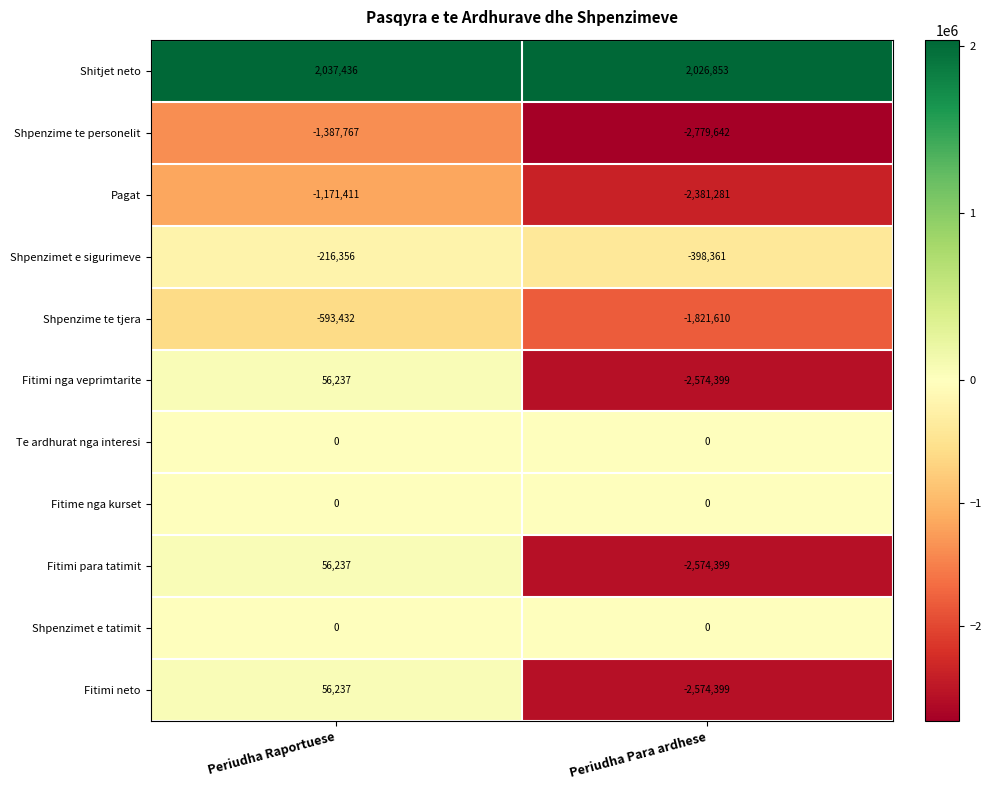

Where is Fitimi nga veprimtarite nearest to the value -1259081?

Periudha Raportuese